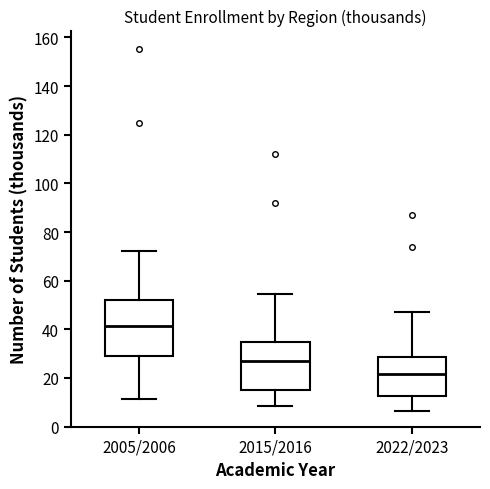

Reading left to right, read every box against the y-axis: the position of its median line, the range the box covers, and the ends of its whiskers. The values are not printed on the chart, so give them approximately, as read against the axis.

2005/2006: median 42, box 30 to 52, whiskers 12 to 72
2015/2016: median 26, box 16 to 34, whiskers 8 to 54
2022/2023: median 22, box 12 to 28, whiskers 6 to 48